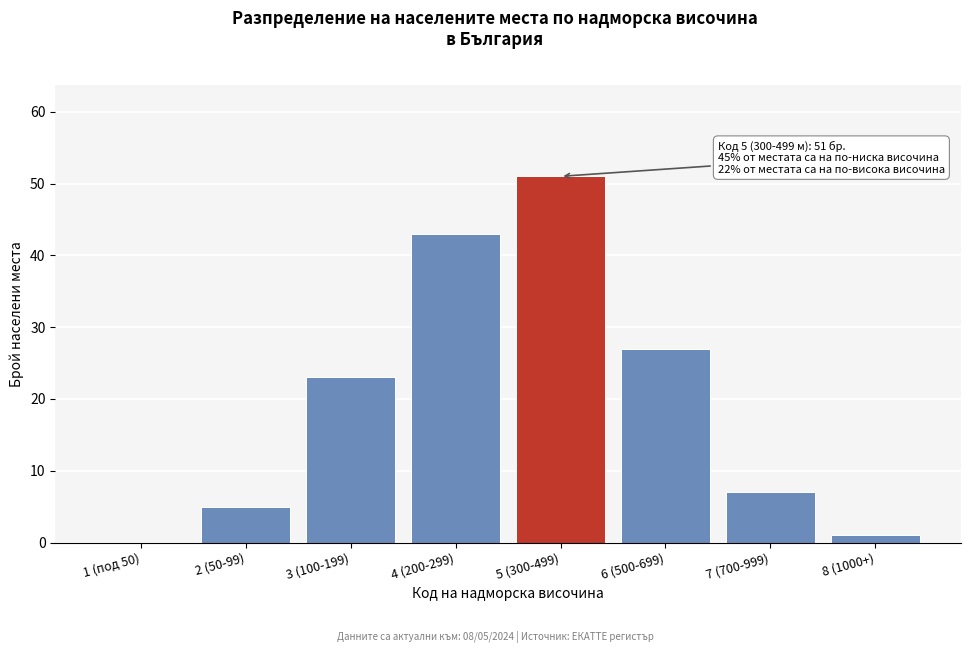

Reading left to right, what are all the values shown in this chart?

1 (под 50)=0	2 (50-99)=5	3 (100-199)=23	4 (200-299)=43	5 (300-499)=51	6 (500-699)=27	7 (700-999)=7	8 (1000+)=1